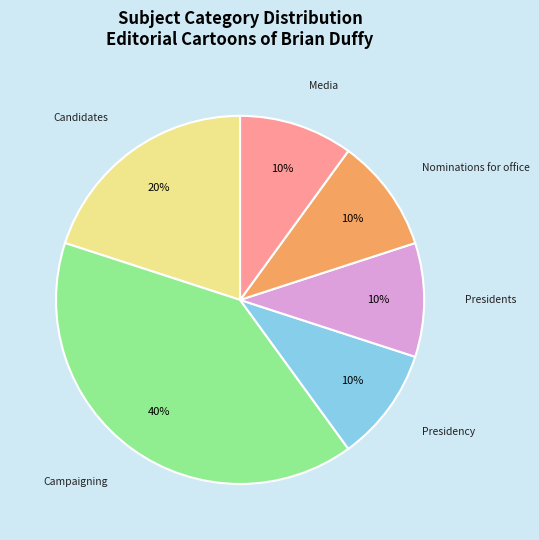

How many slices are in this pie chart?

6